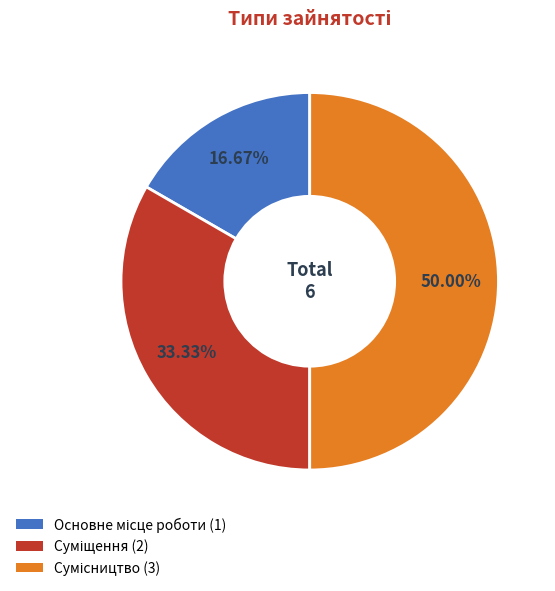

True or false: Основне місце роботи accounts for 7% of the total.

False